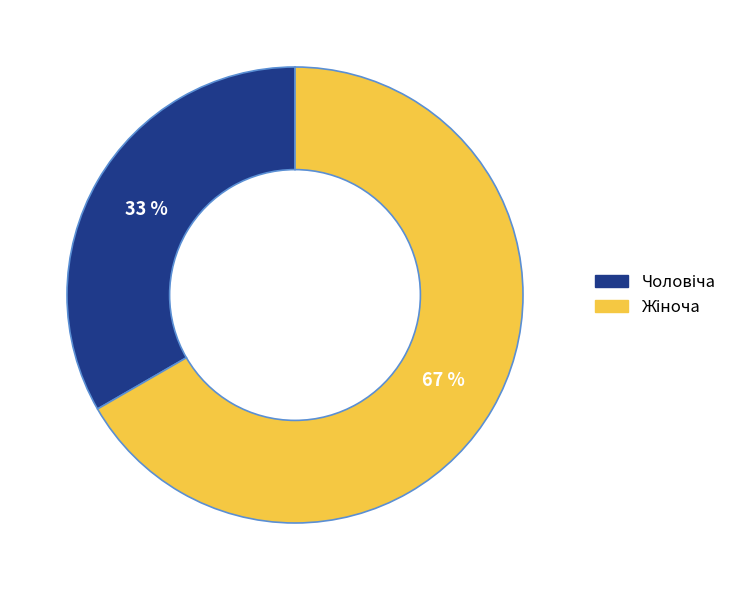

Is there any slice that represents more than half of the pie?

Yes